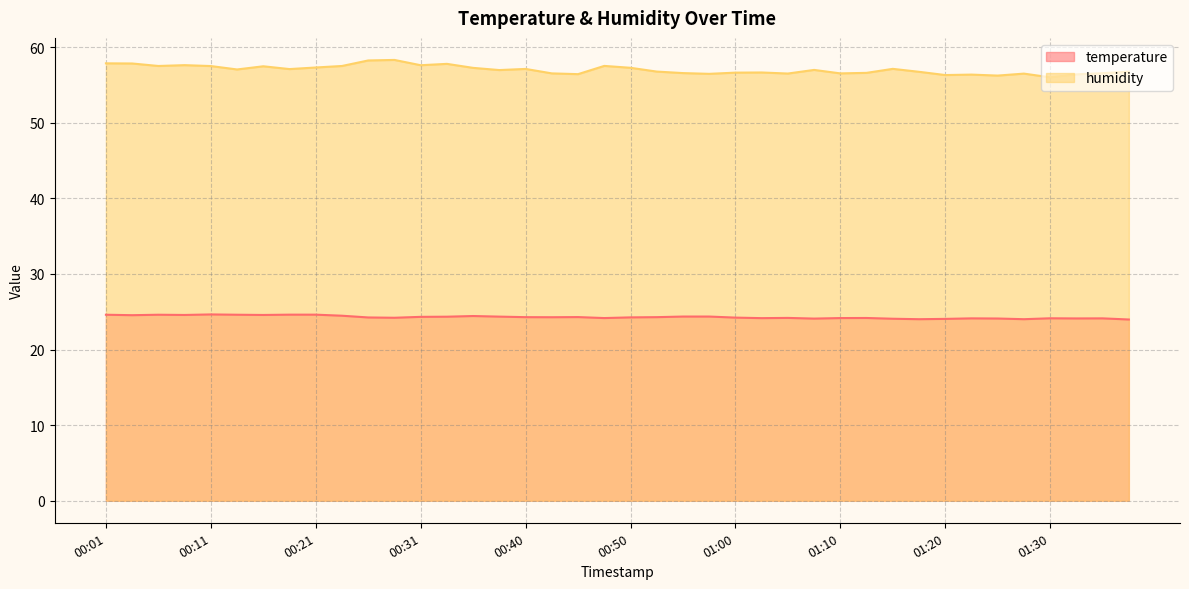

What is the difference between the maximum and minimum values in the humidity series?

2.3